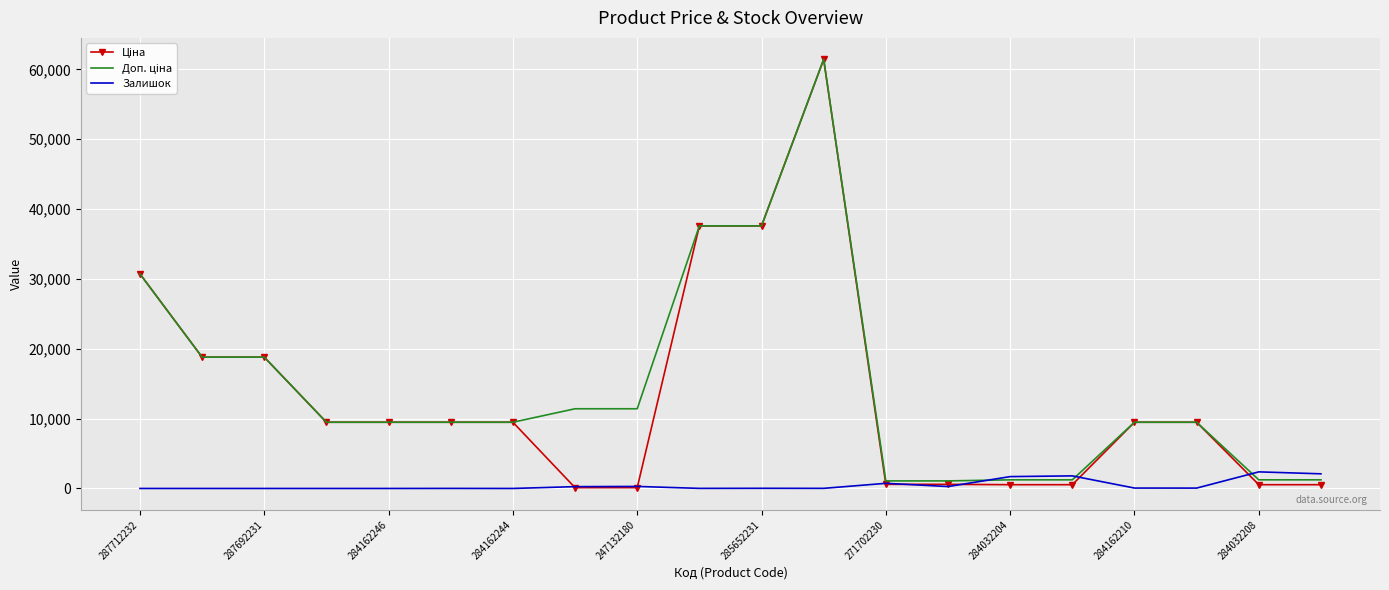

What is the maximum value for Залишок?

2375.0